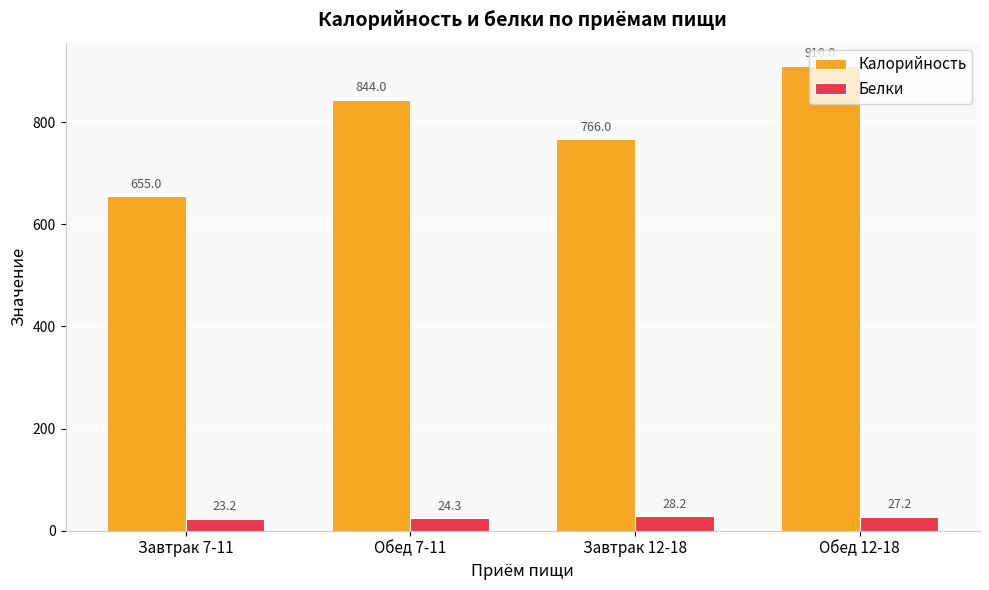

At which category is the sum across all series the highest?

Обед 12-18